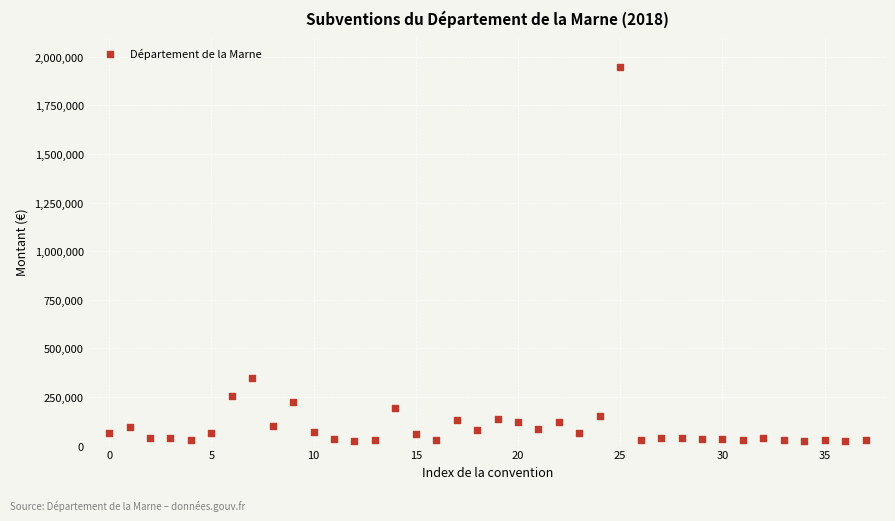

What Y value in the scatter plot is closest to 985250?

346000.0